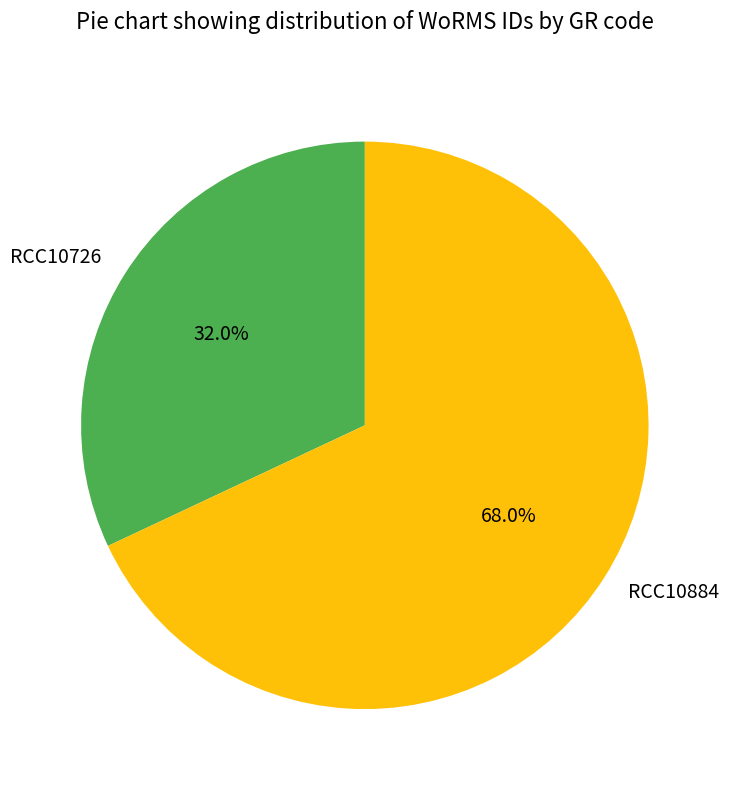

Count the number of slices in the pie.

2